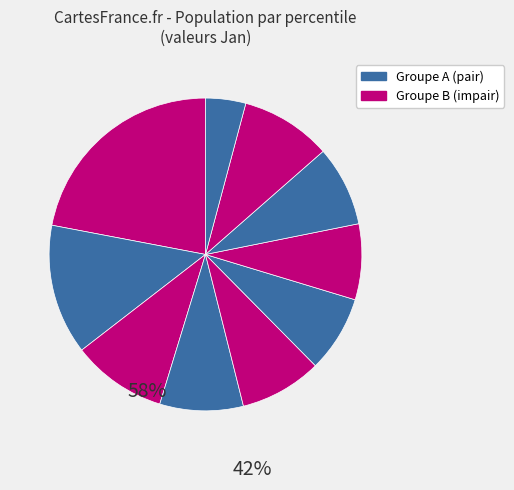

How many segments does this pie chart have?

10